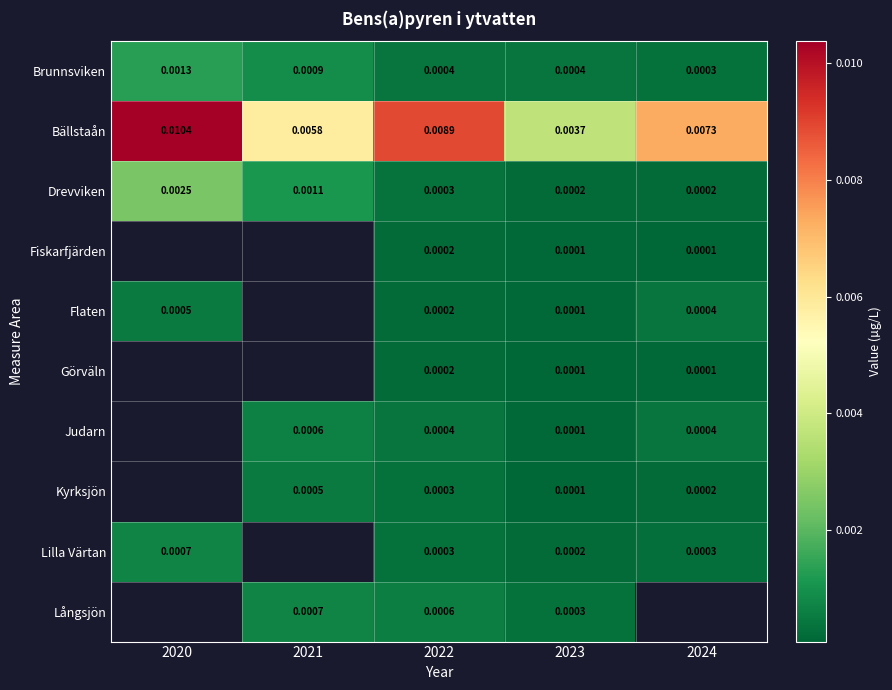

Which category has the lowest value across all series?

2023